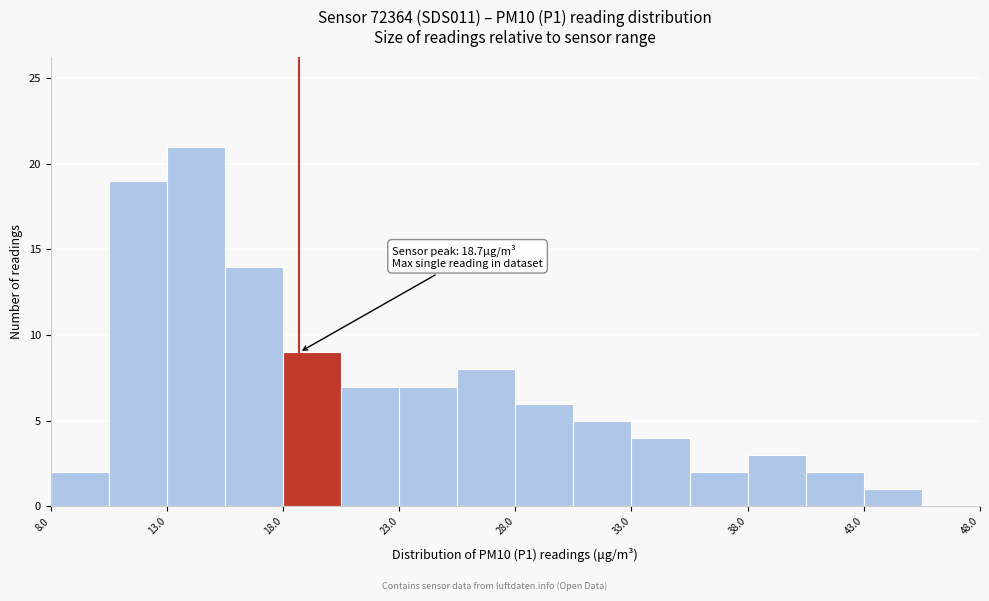

Which range on the x-axis has the tallest bar?

13.0 to 15.5